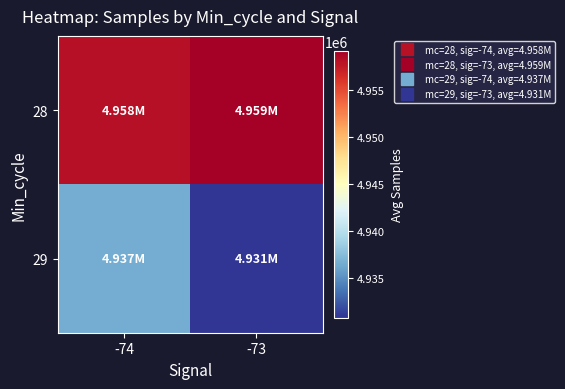

What is the spread (max minus min) of values at -74?

21478.6